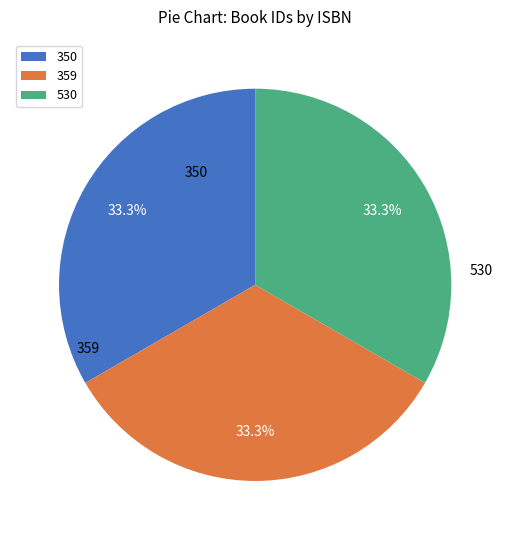

What is the total percentage of 530 and 350?

66.7%